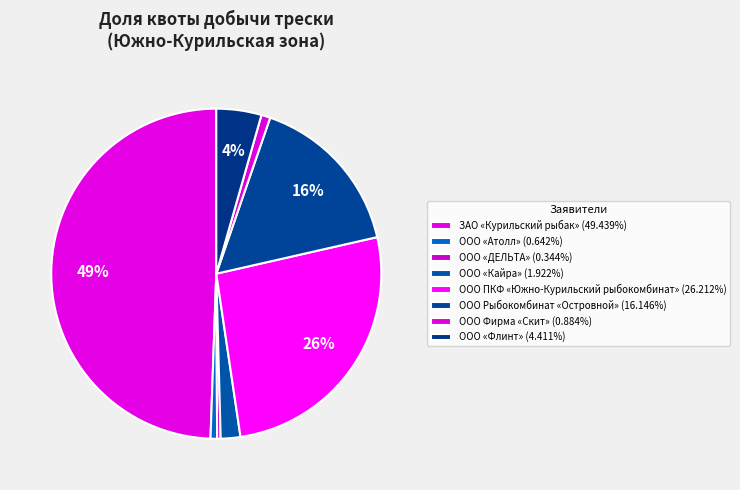

Do ООО ПКФ «Южно-Курильский рыбокомбинат» and ЗАО «Курильский рыбак» together represent more than half of the pie?

Yes